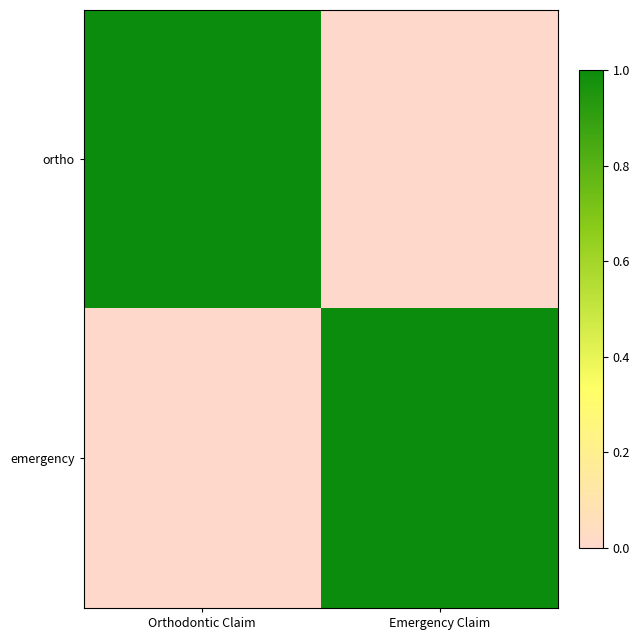

List the series in order of their peak value, highest first.

ortho, emergency